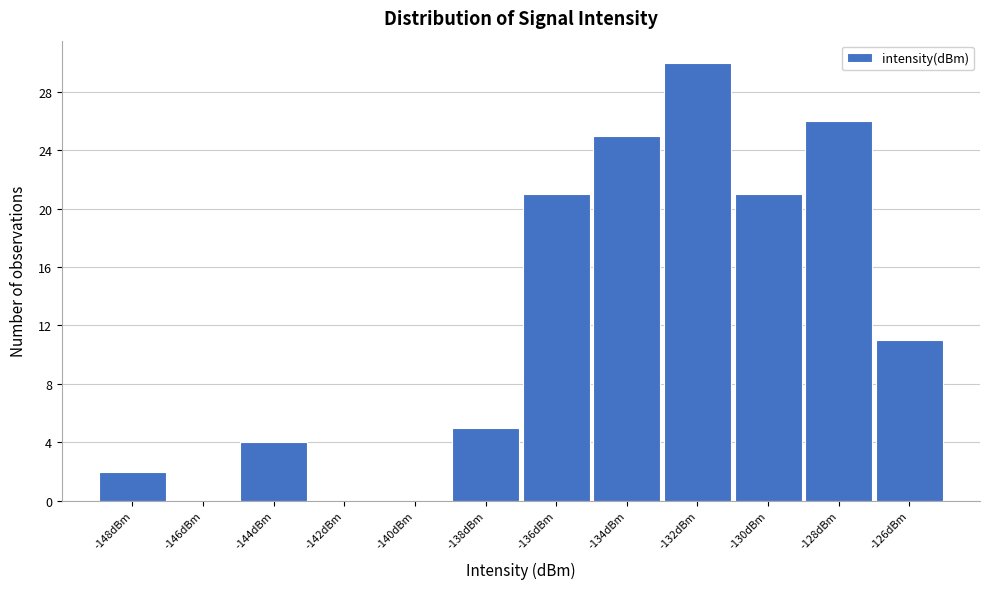

Reading left to right, extract all data points from this chart.

-148dBm=2	-146dBm=0	-144dBm=4	-142dBm=0	-140dBm=0	-138dBm=5	-136dBm=21	-134dBm=25	-132dBm=30	-130dBm=21	-128dBm=26	-126dBm=11